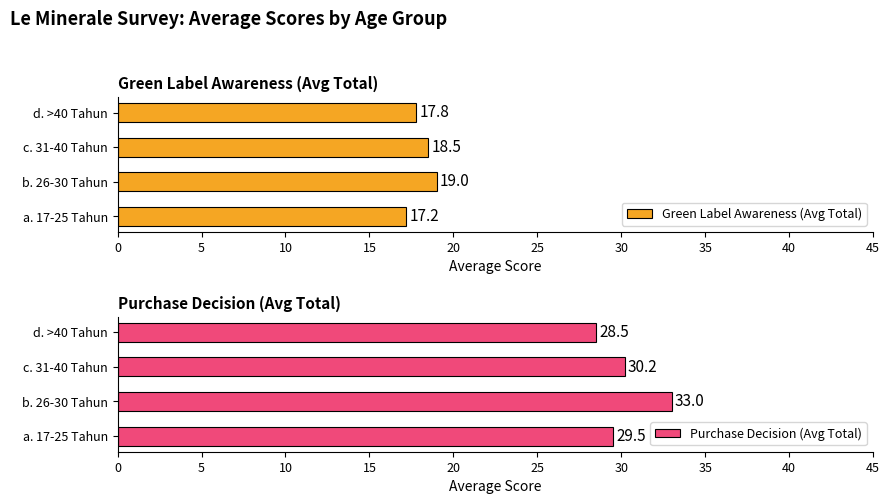

The value of Green Label Awareness (Avg Total) at c. 31-40 Tahun is 7.8. True or false?

False